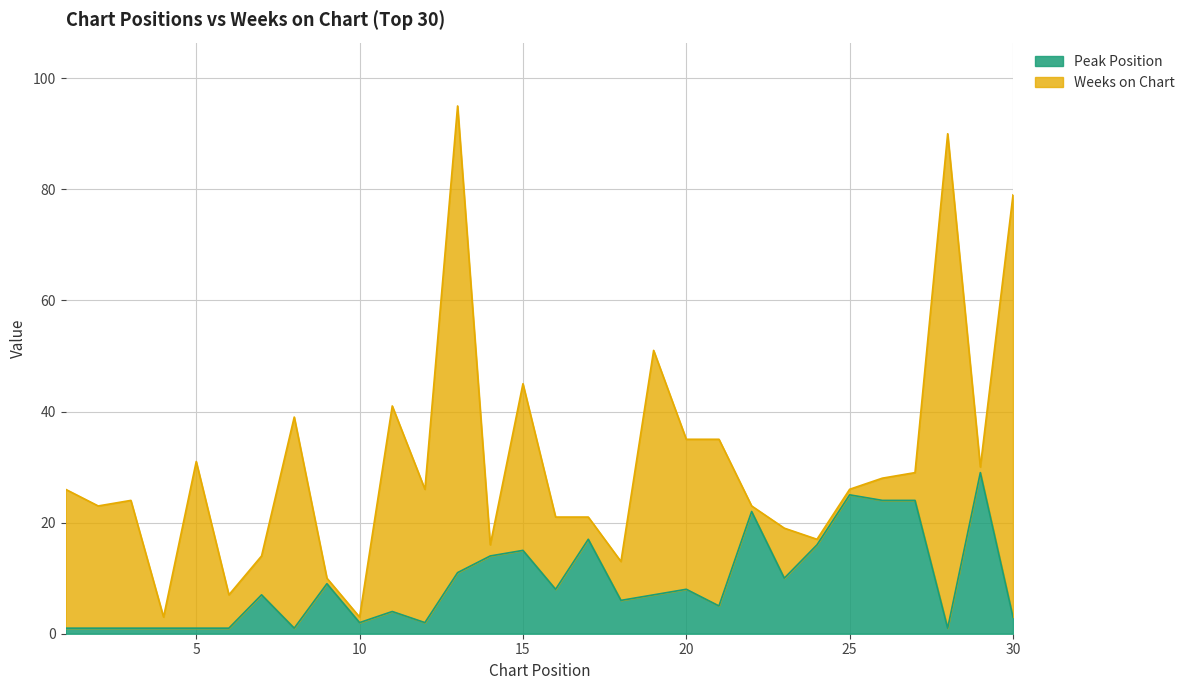

How many points are lower than both their immediate neighbors (excluding endpoints)?

8